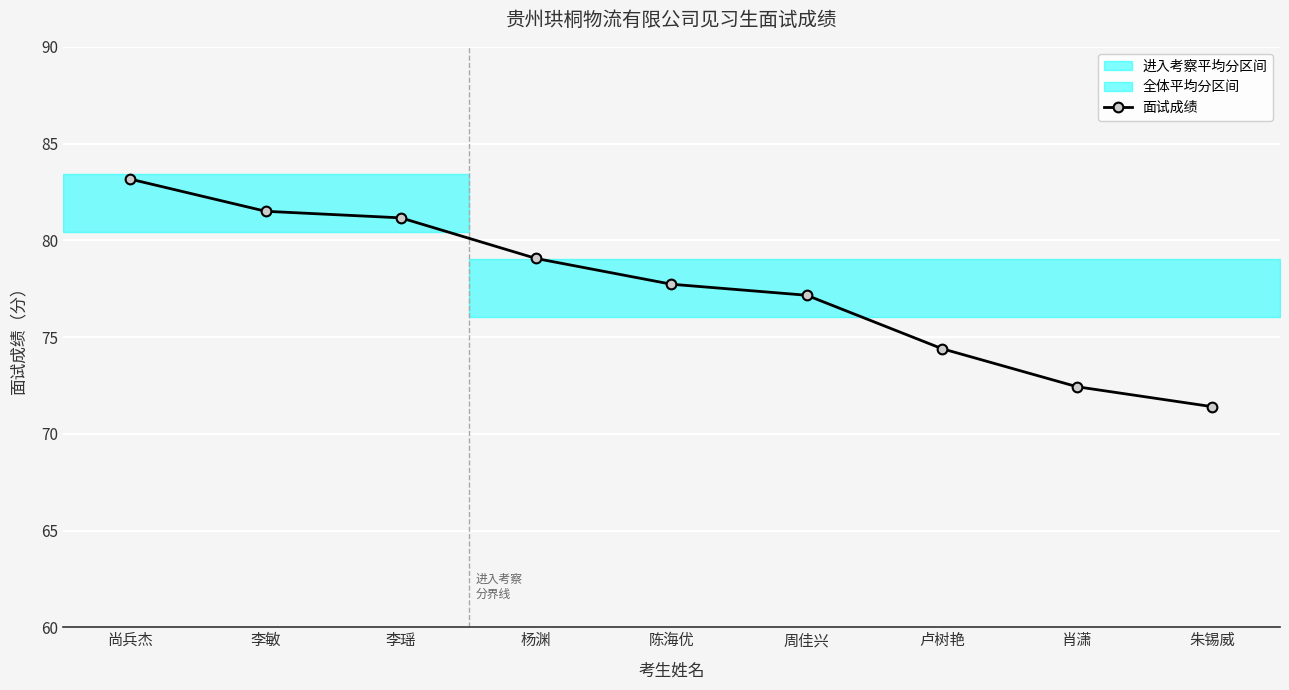

What position from the left is 李瑶?

3